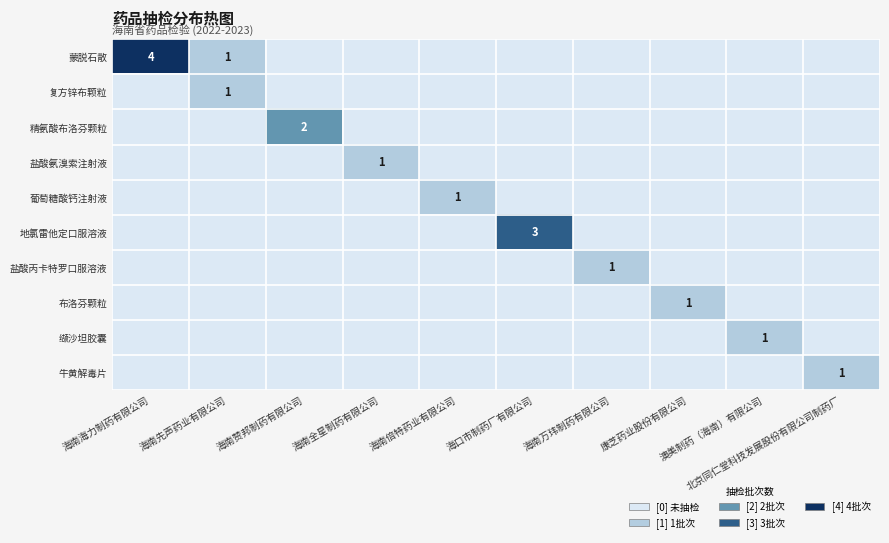

True or false: 蒙脱石散 has a value of 0 at 海南赞邦制药有限公司.

True